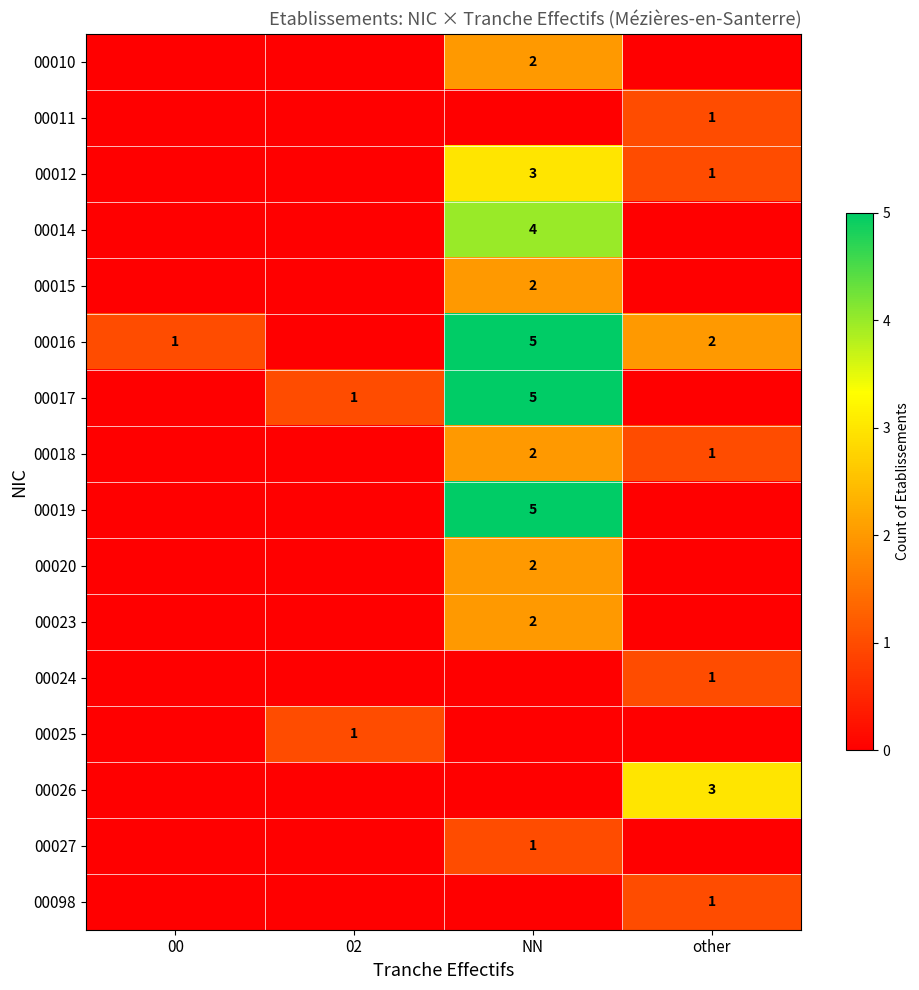

Is the value of 00018 at other greater than the value of 00020 at NN?

No